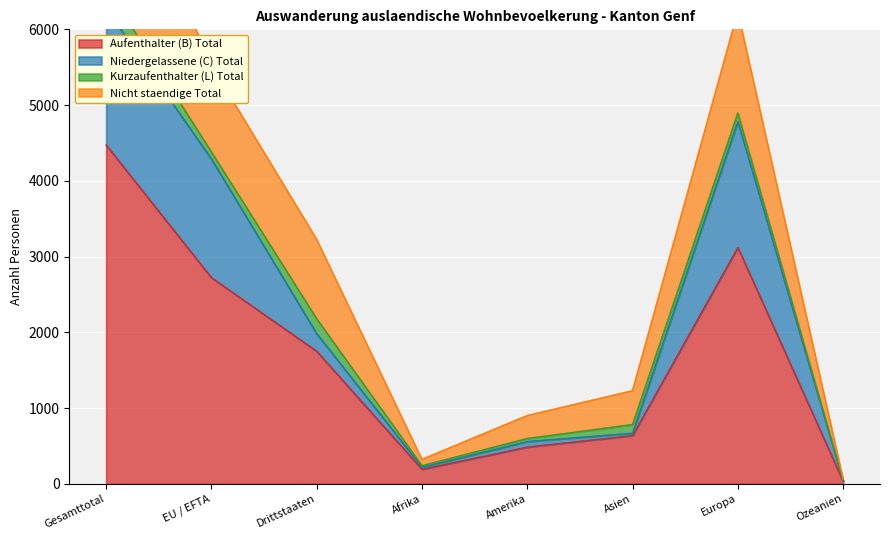

List the labels in order of Nicht staendige Total value, smallest first.

Ozeanien, Afrika, Amerika, Asien, Drittstaaten, EU / EFTA, Europa, Gesamttotal